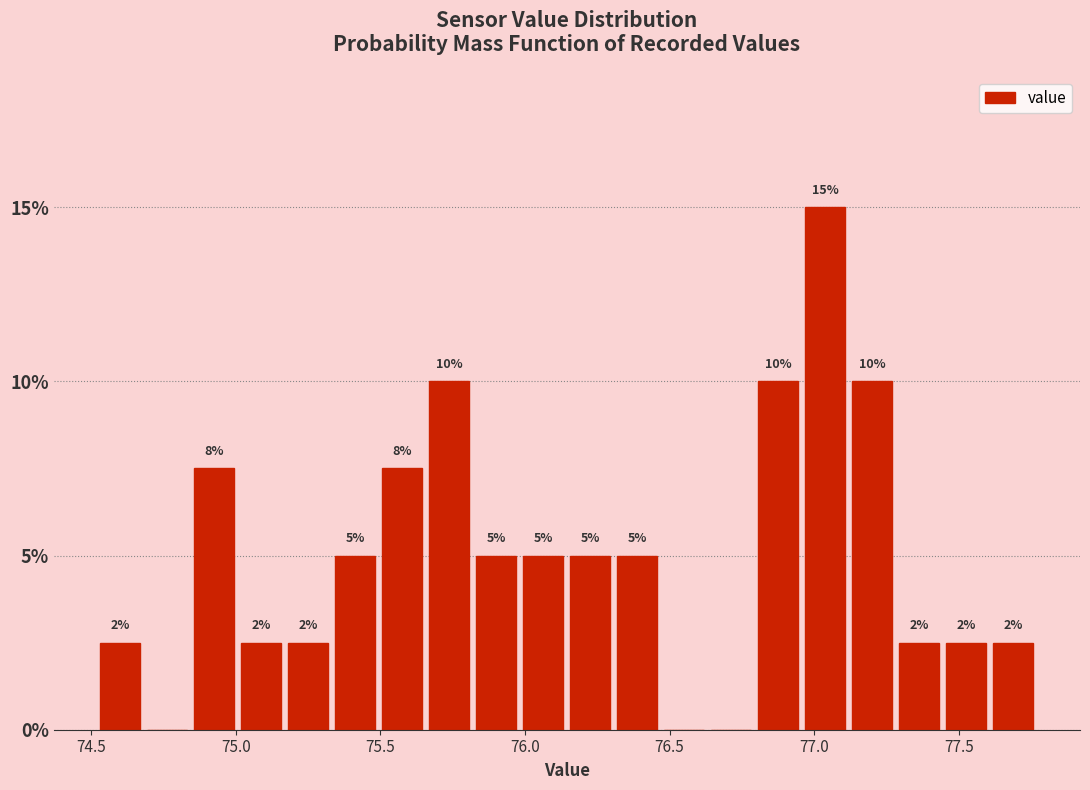

Read against the x-axis, roughly where is the centre of the tallest bar?

77.05